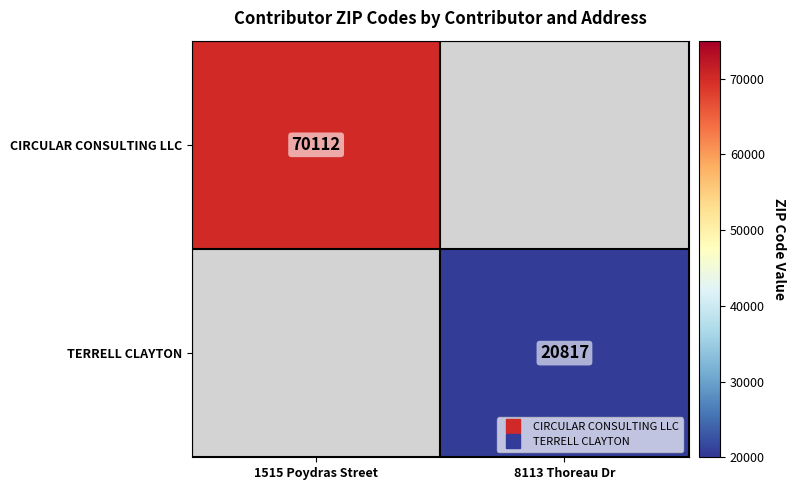

Between 1515 Poydras Street and 8113 Thoreau Dr, which series saw the biggest shift?

CIRCULAR CONSULTING LLC